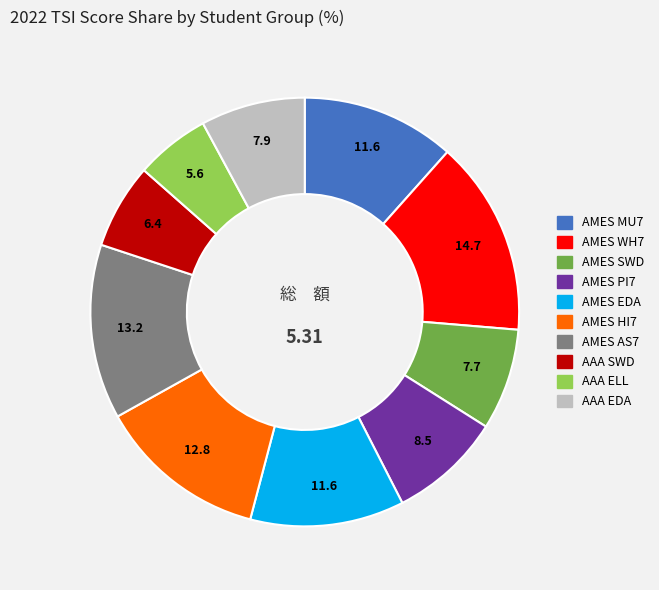

Does any single category account for the majority?

No